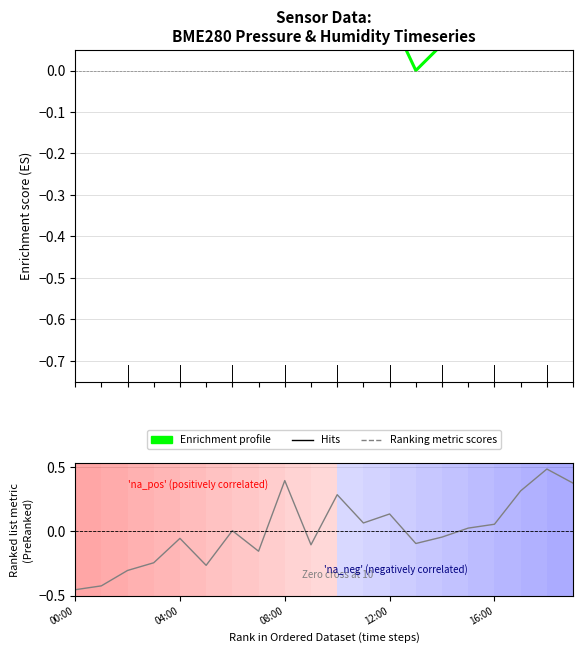

What position from the right is 7?

13